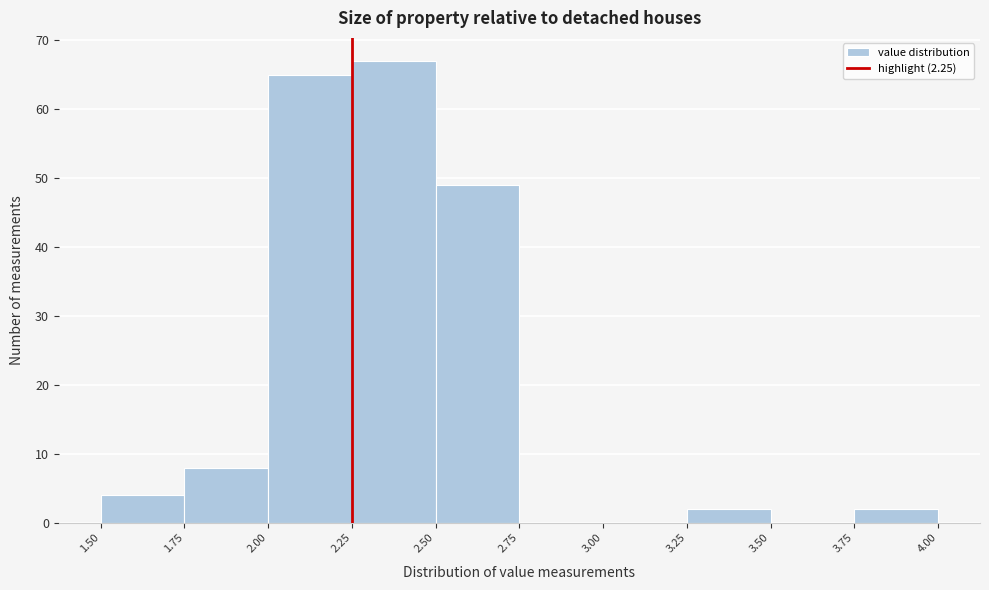

What is the height of the bar covering 3.25 to 3.50 on the x-axis? The values are not printed on the chart, so give them approximately, as read against the axis.

2